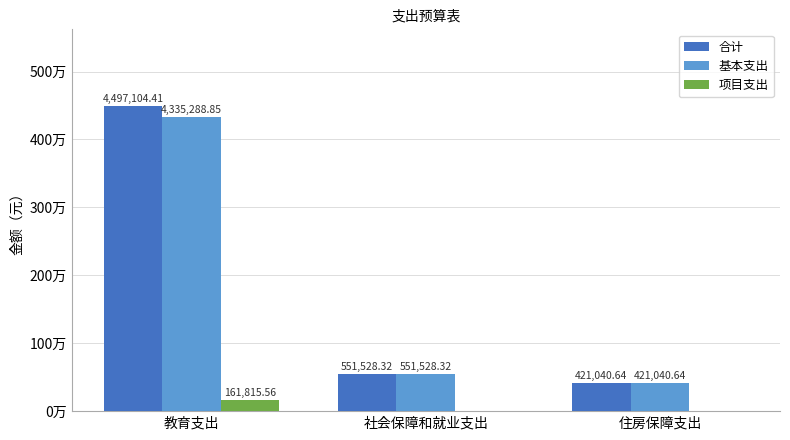

Reading left to right, extract all data points from this chart.

合计: 4497104.4	551528.3	421040.6
基本支出: 4335288.8	551528.3	421040.6
项目支出: 161815.6	0.0	0.0